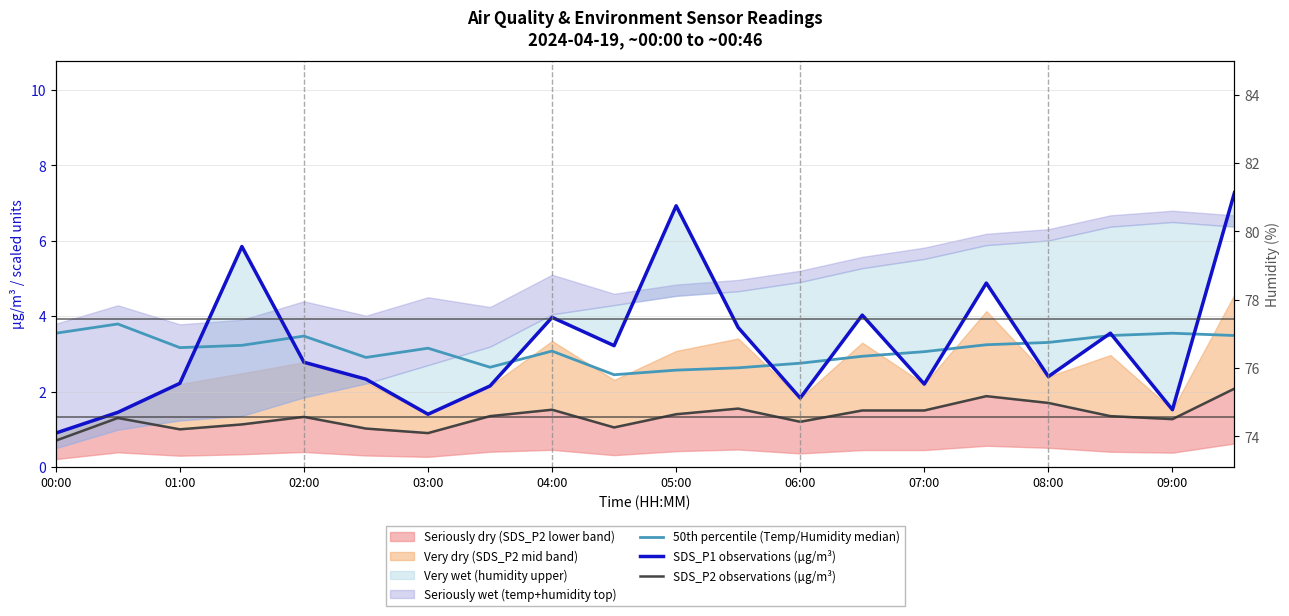

At how many categories does at least one series exceed 1?

20